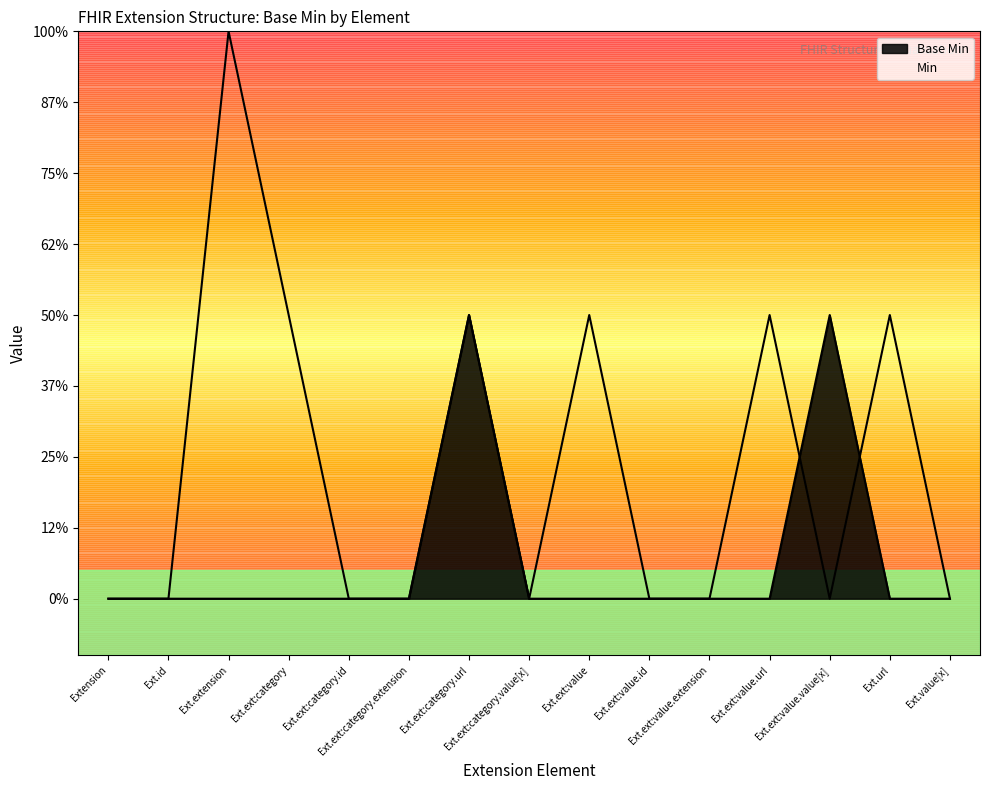

At which category does the data reach its first local peak?

Ext.ext:category.url